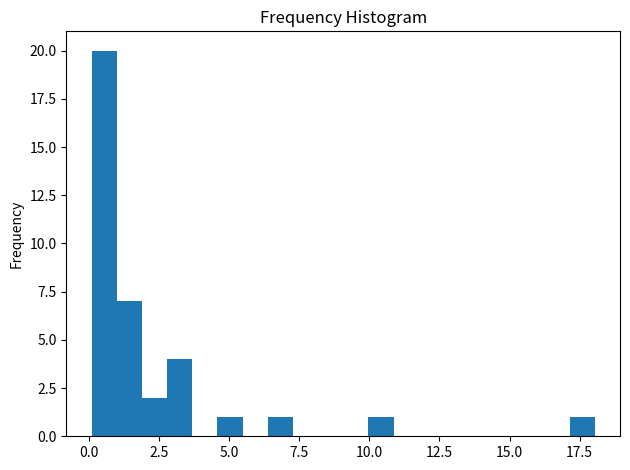

Around what value on the x-axis is the tallest bar? Give the approximate position of its centre, as read against the axis.

0.5